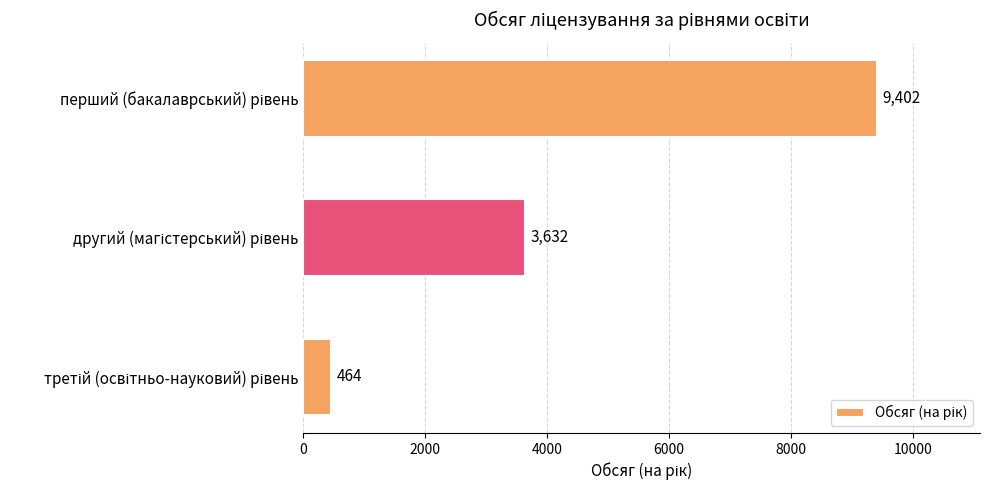

What is the value of the 2nd bar from the top?

3632